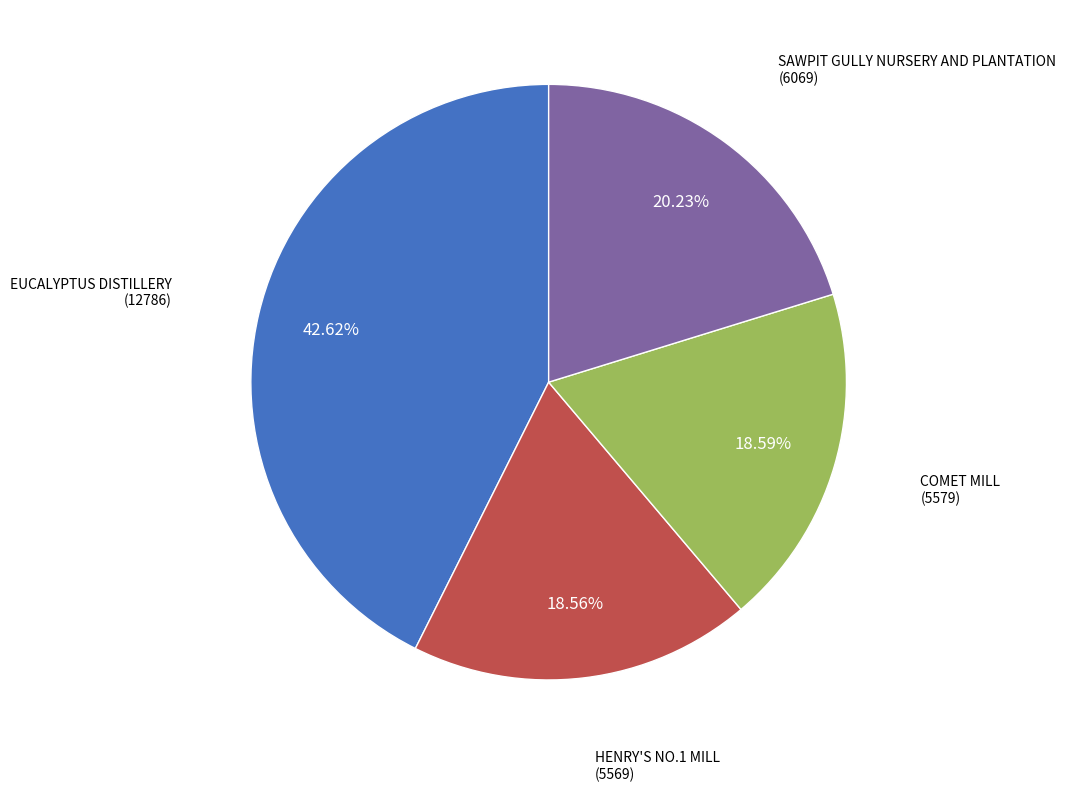

How many segments does this pie chart have?

4